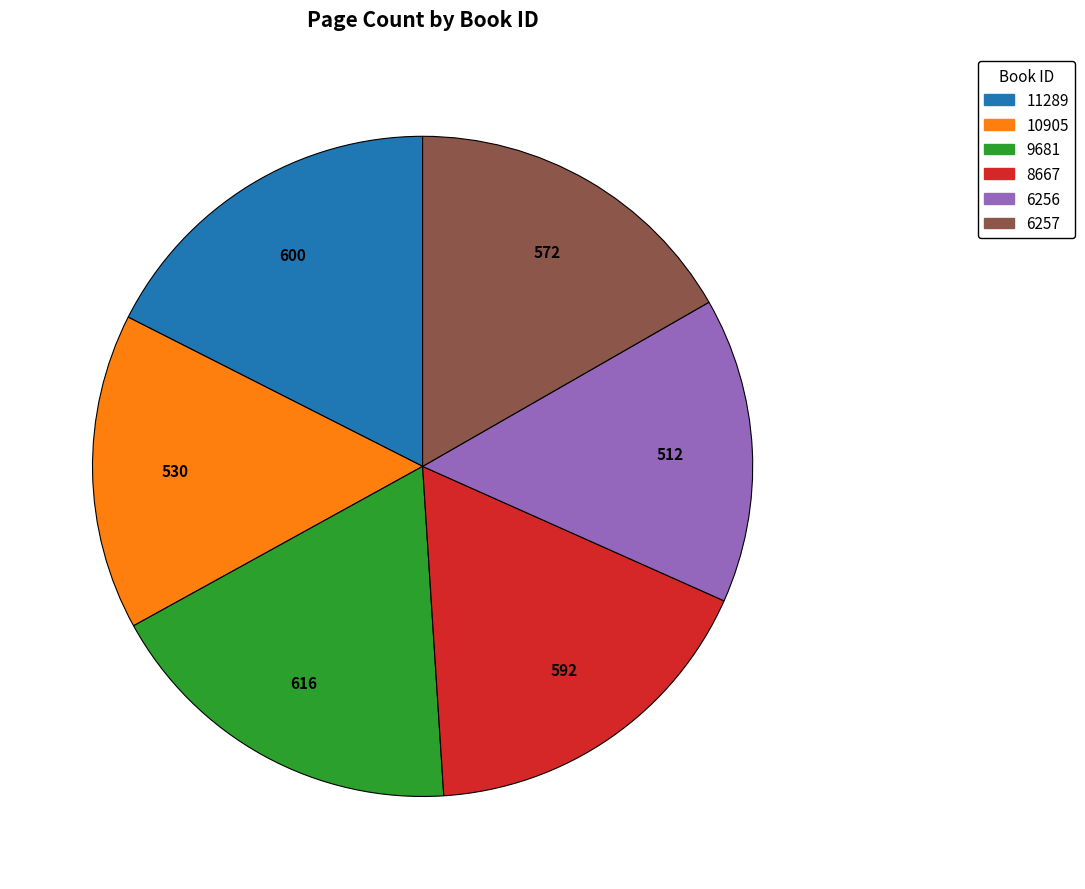

Which slice is the smallest?

6256